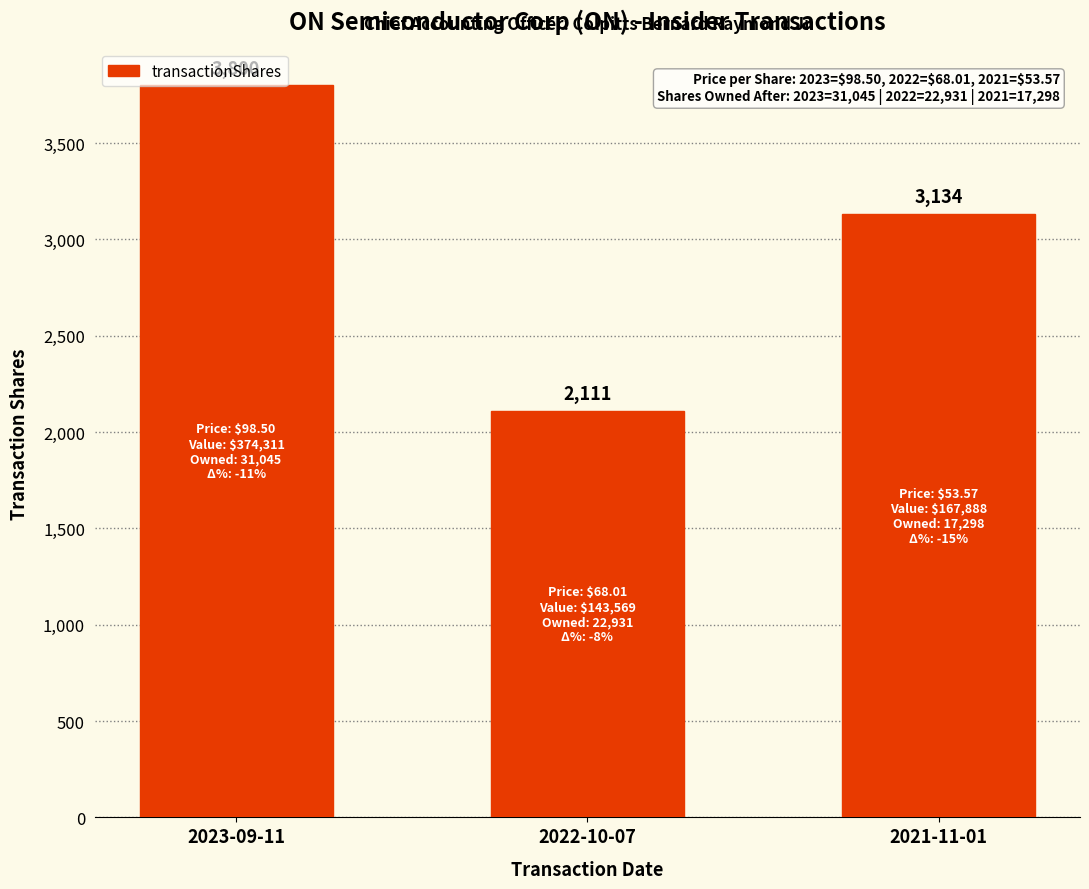

What is the value of the 3rd bar from the left?

3134